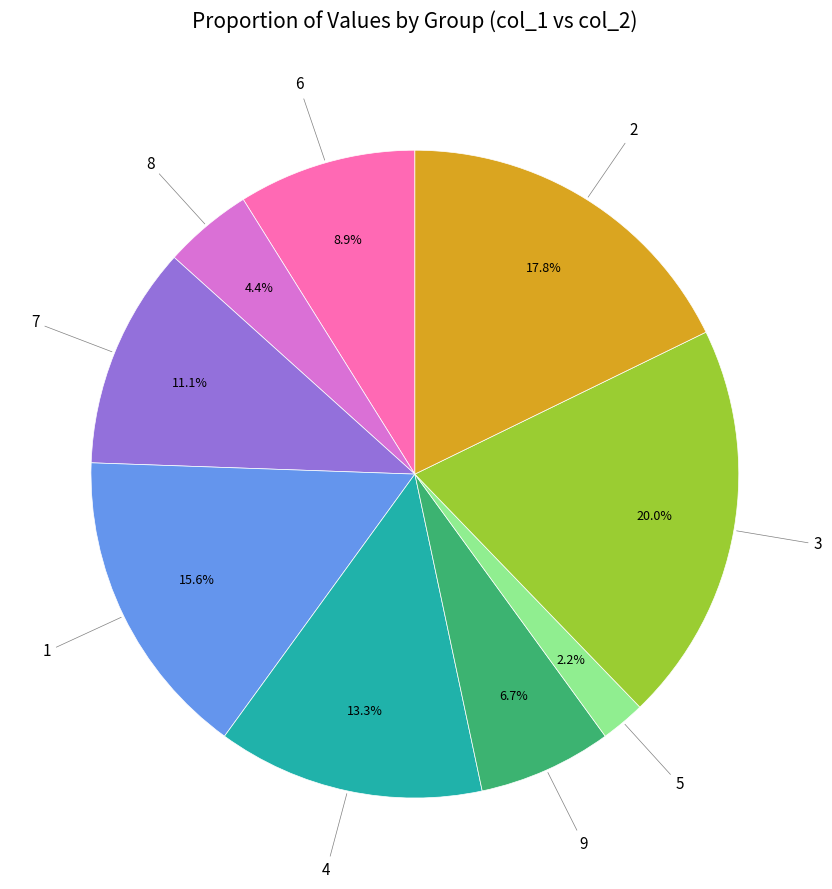

Between 1 and 6, which is larger?

1